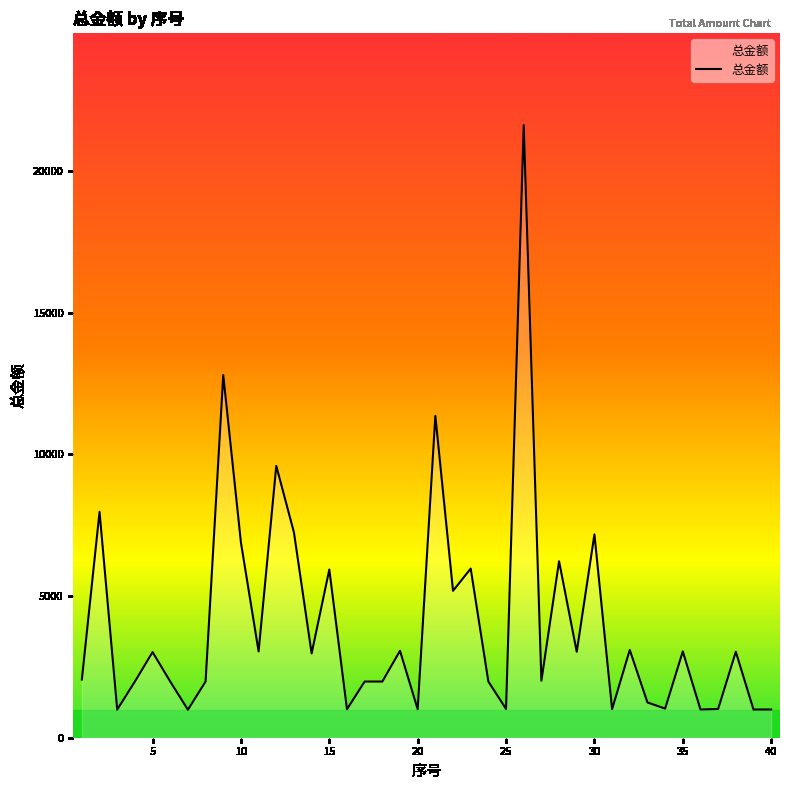

What is the difference between the maximum and minimum values?

20624.7